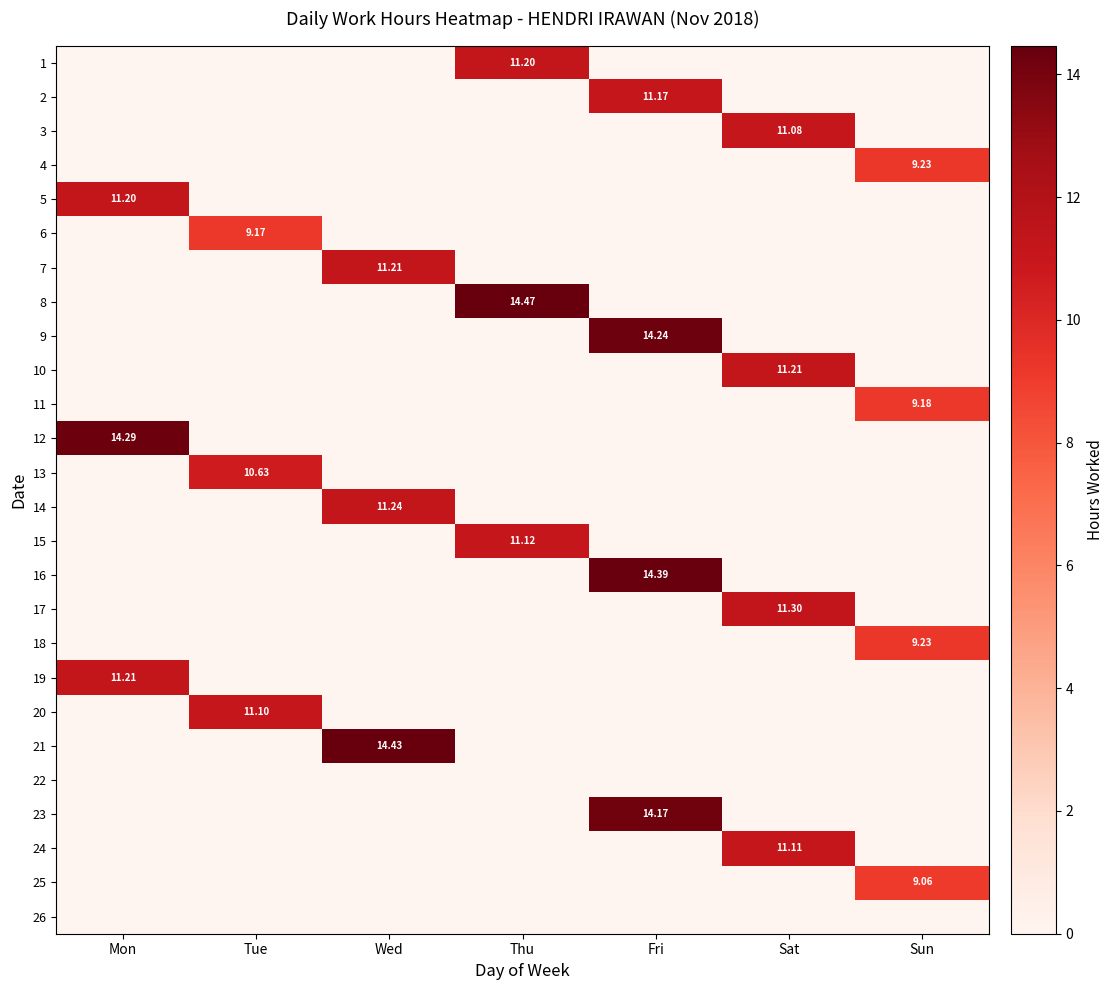

What is the total value across all series at Mon?

36.7